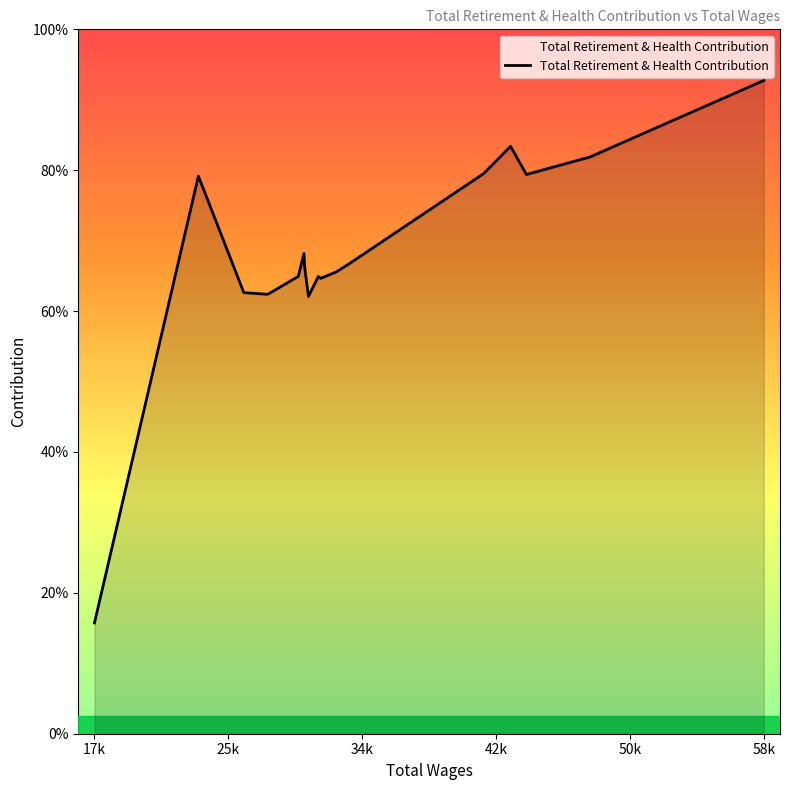

Does the chart have visible grid lines?

No